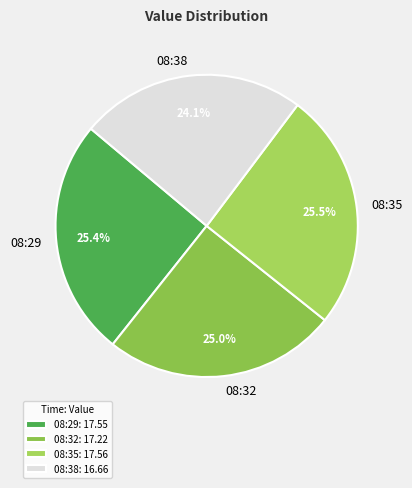

What percentage do 08:32 and 08:29 together represent?

50.4%